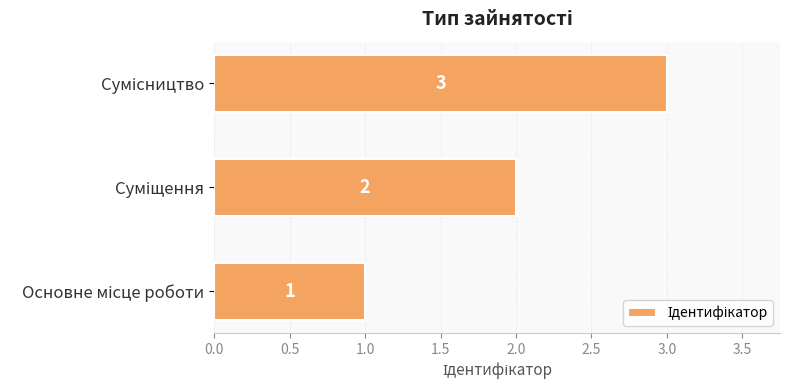

What is the maximum value shown in the chart?

3